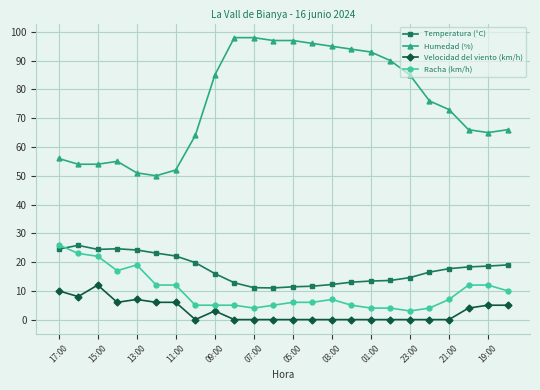

True or false: Humedad (%) and Velocidad del viento (km/h) cross at least once.

False